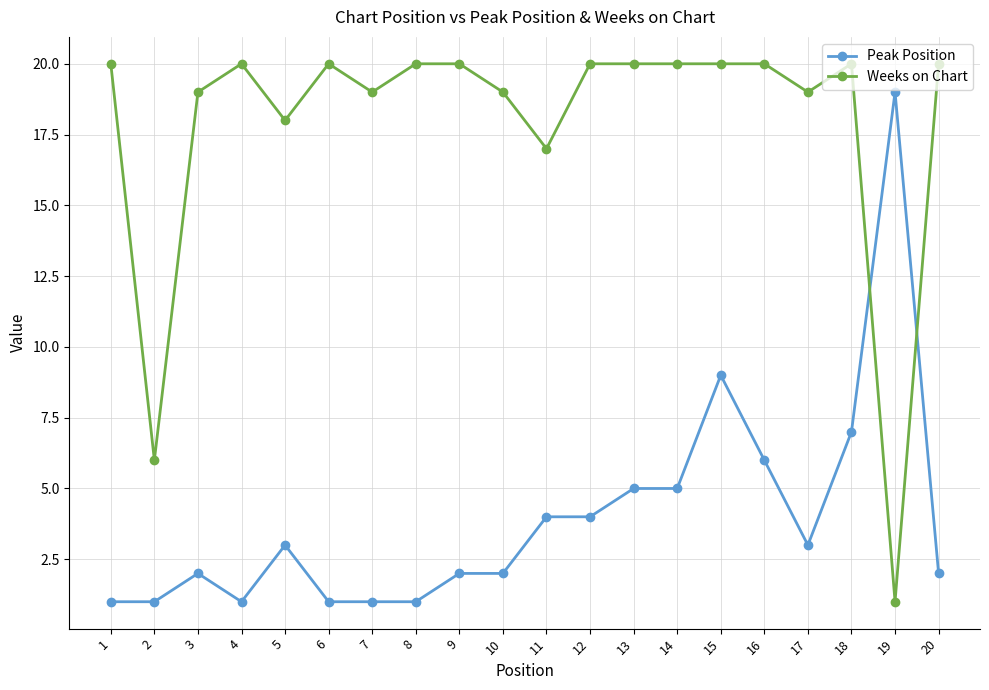

True or false: Weeks on Chart has a value of 33 at 4.

False